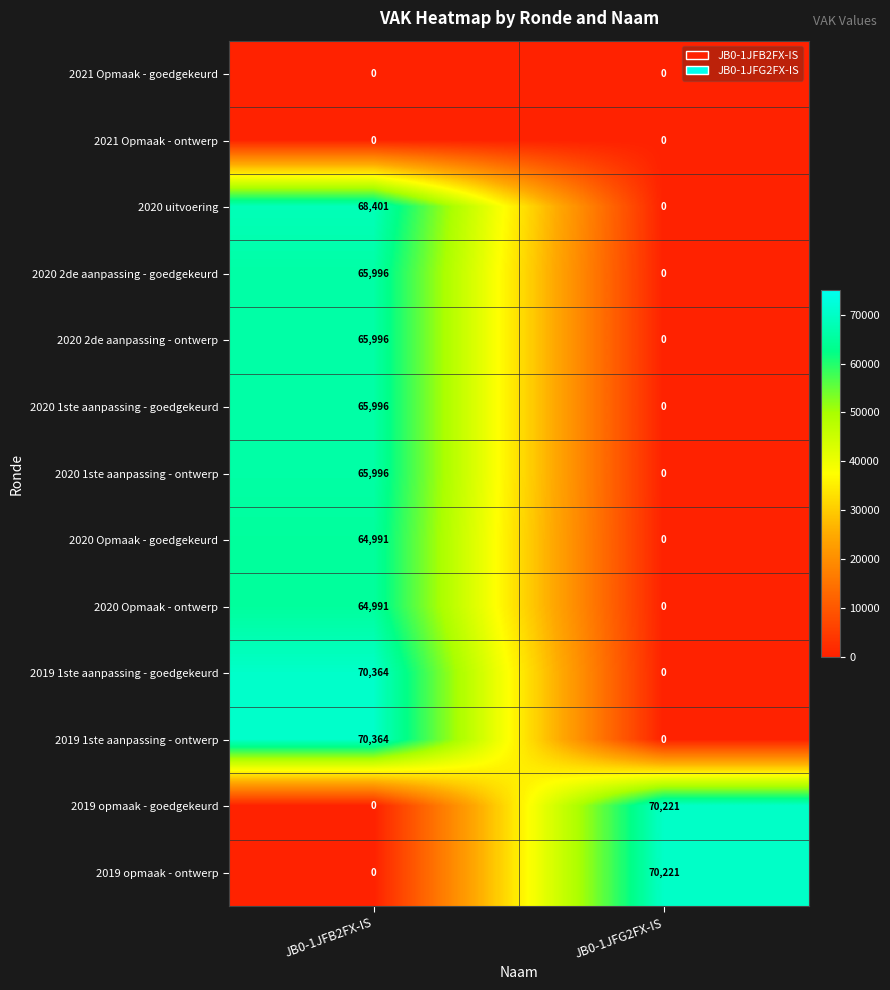

At which label is 2019 opmaak - goedgekeurd closest to 35110?

JB0-1JFB2FX-IS